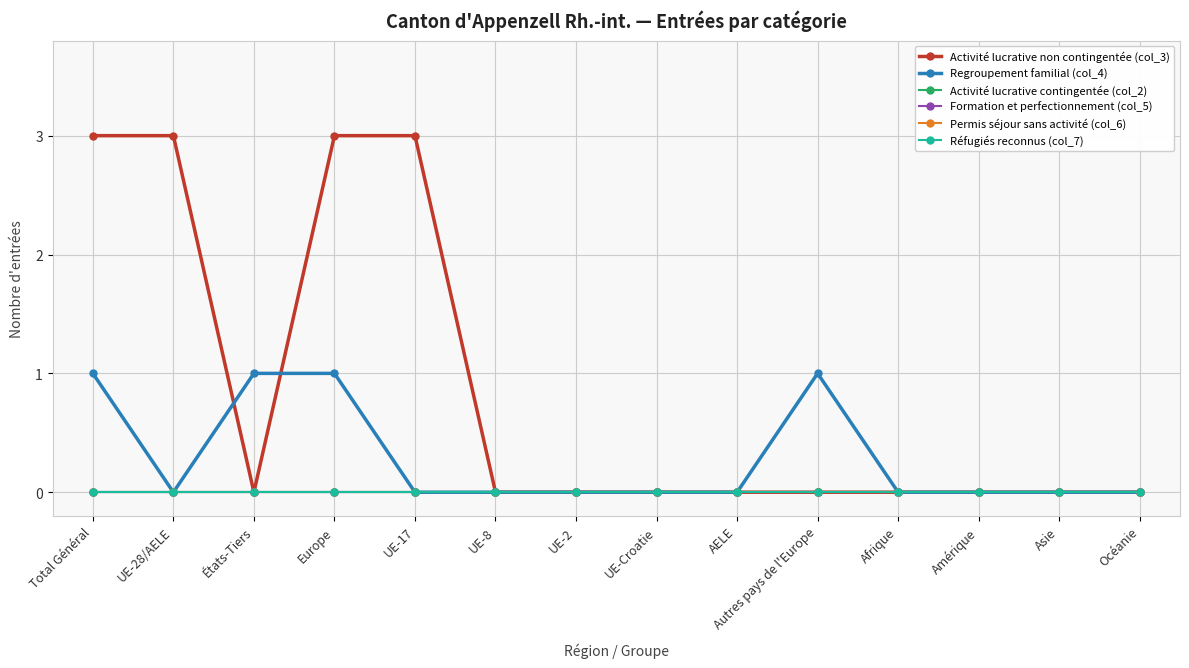

Does the chart display data point markers on the line(s)?

Yes